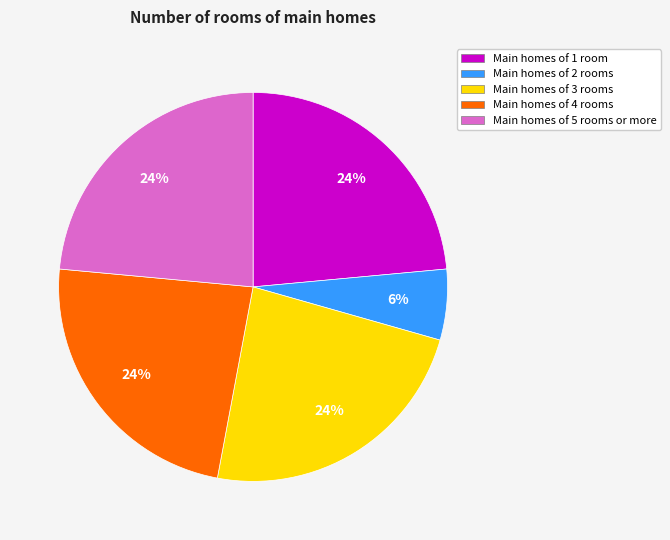

True or false: Main homes of 2 rooms accounts for 13% of the total.

False